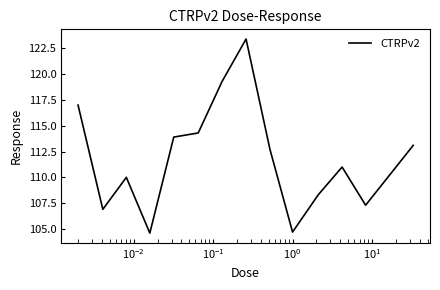

What is the maximum value shown in the chart?

123.4